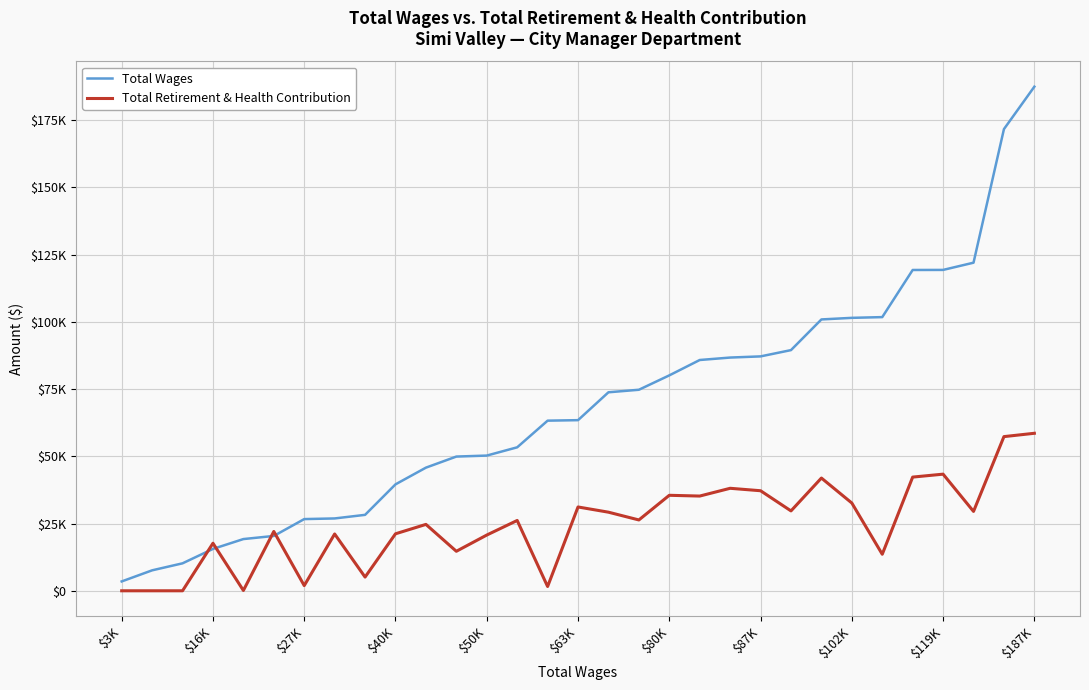

Is this an area chart (filled region under the line)?

No